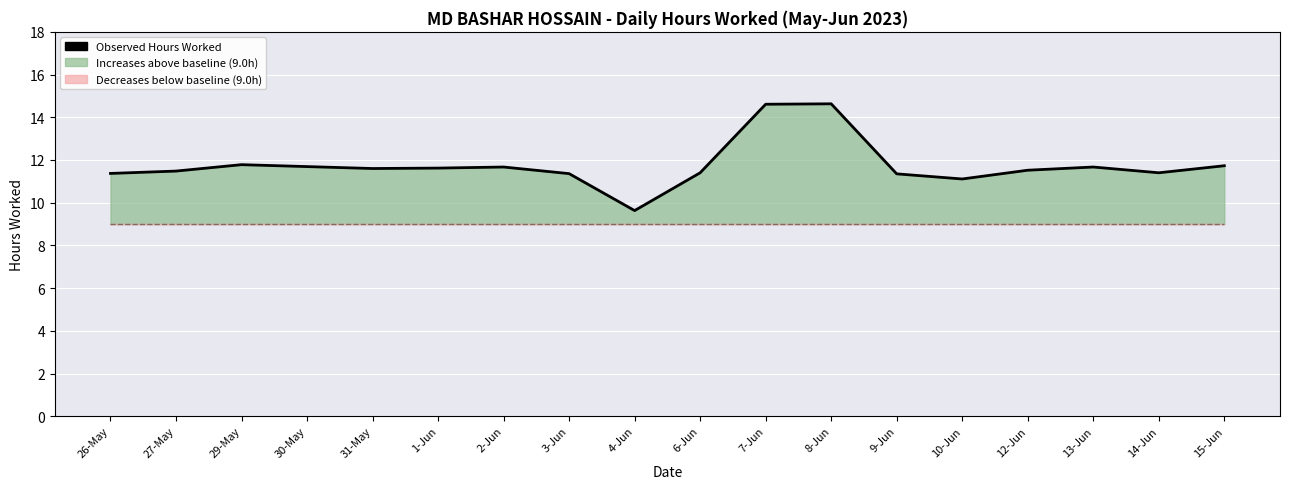

True or false: there are more than 2 points higher than both neighbors.

True